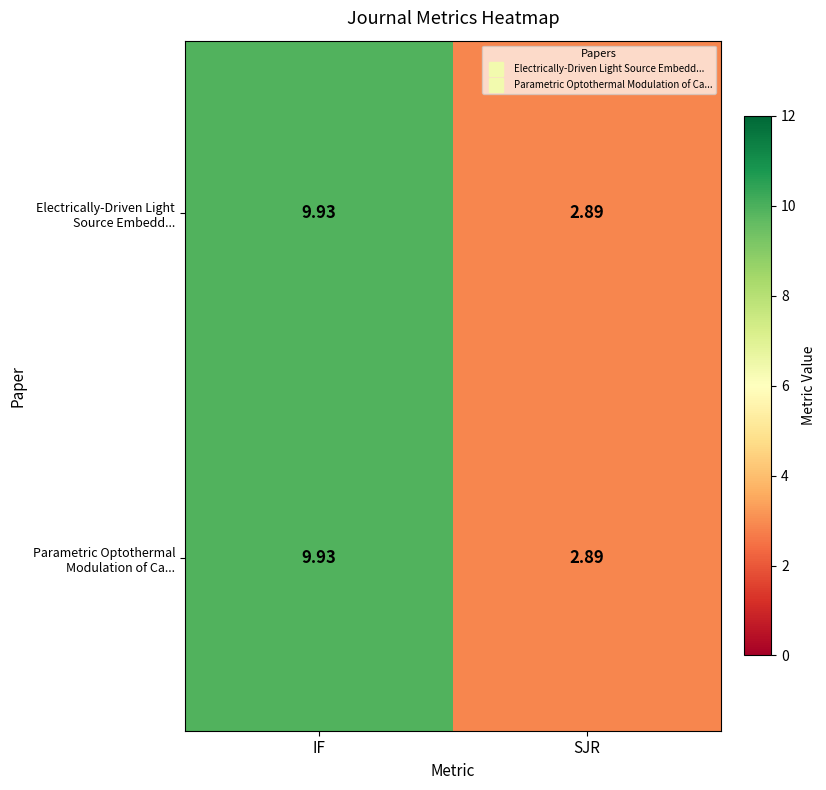

List the labels in order of Parametric Optothermal Modulation of Ca... value, largest first.

IF, SJR